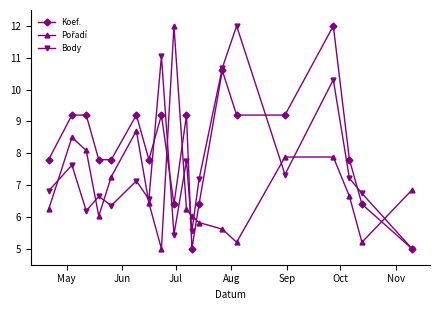

How many series are shown in this chart?

3